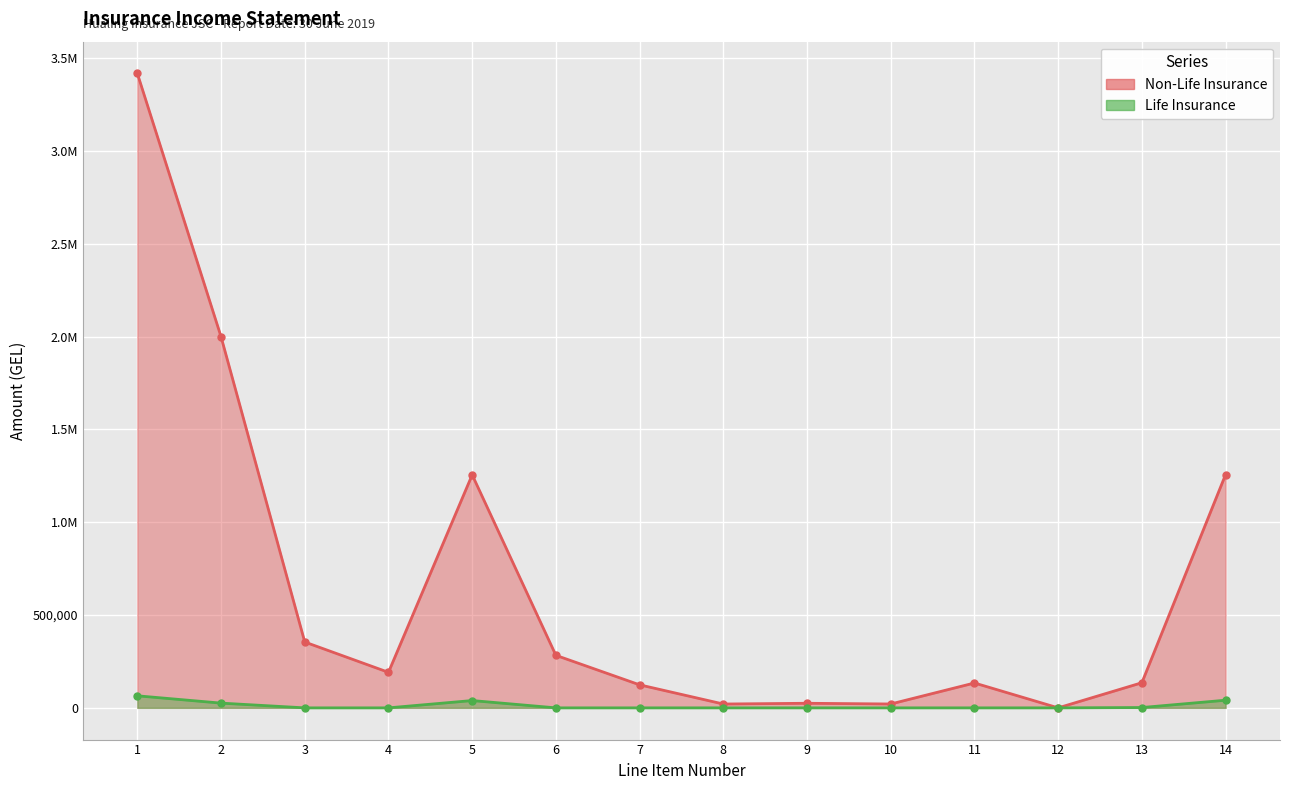

What is the difference between the highest and lowest values at 10?

20842.7